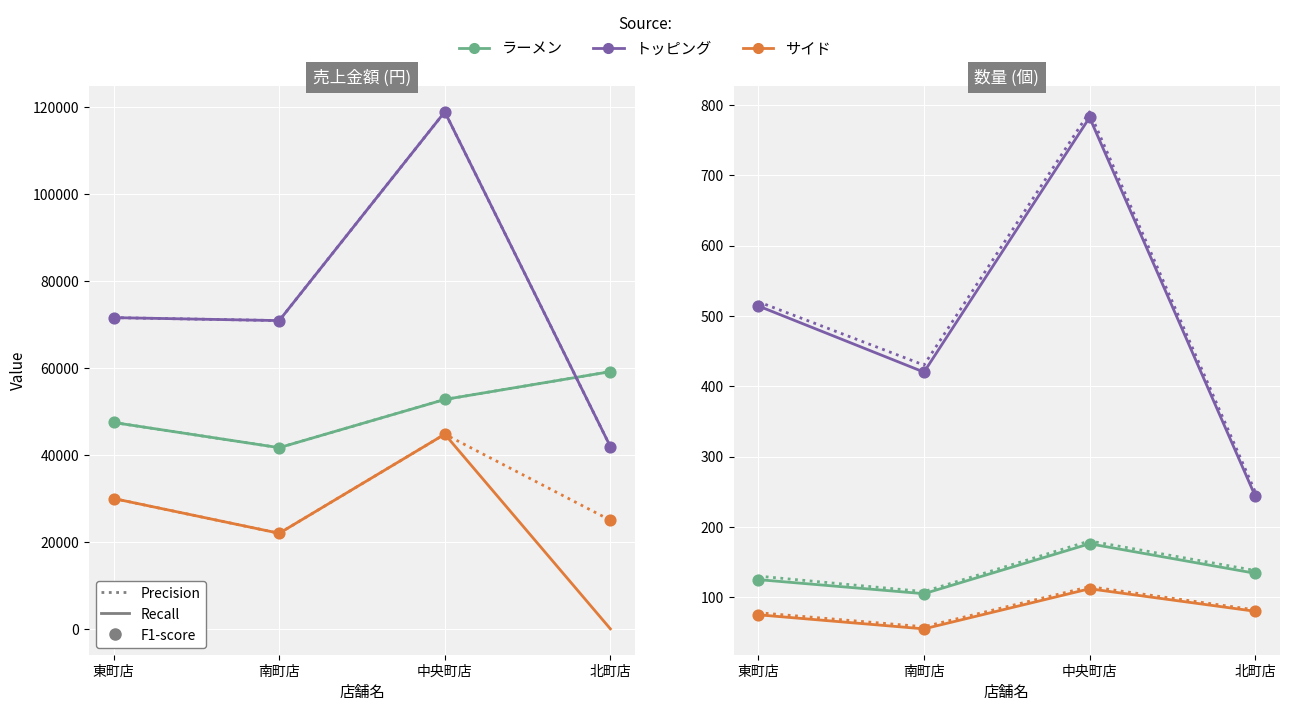

What is the total value across all series at 東町店?

149130